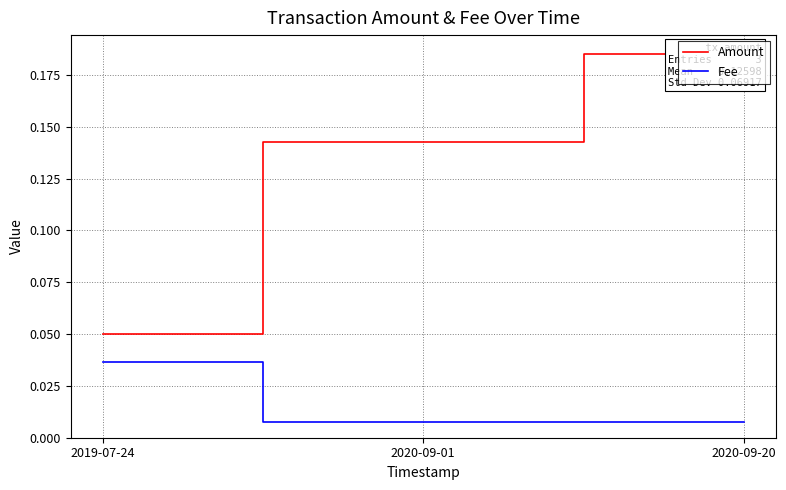

Reading right to left, what are all the values shown in this chart?

Amount: 0.2	0.1	0.1
Fee: 0.0	0.0	0.0